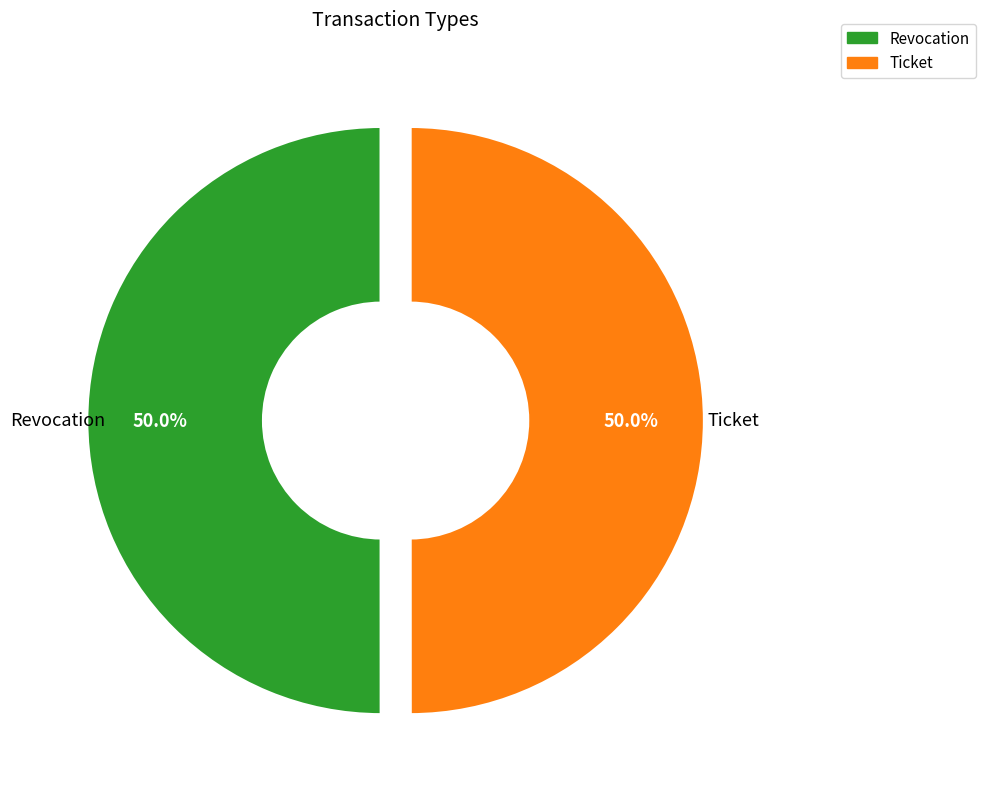

What is the ratio of the value at Ticket to the value at Revocation?

1.0